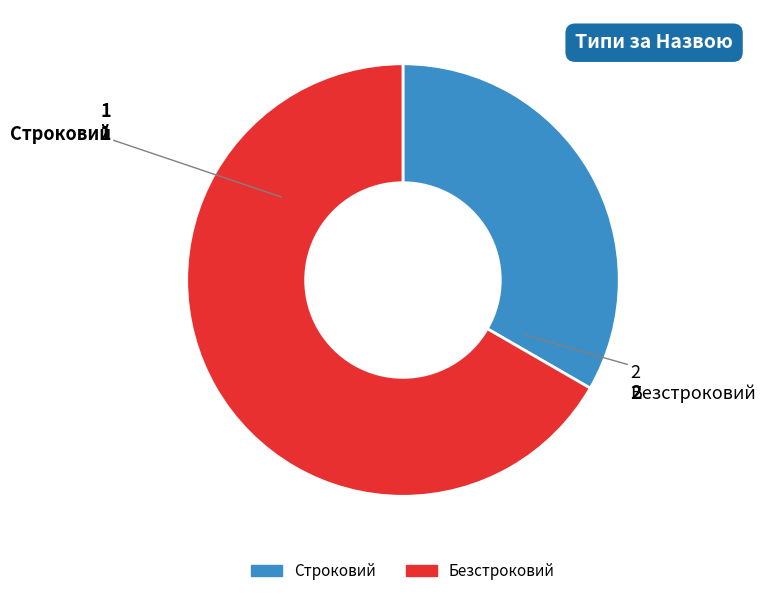

Between Строковий and Безстроковий, which is larger?

Безстроковий